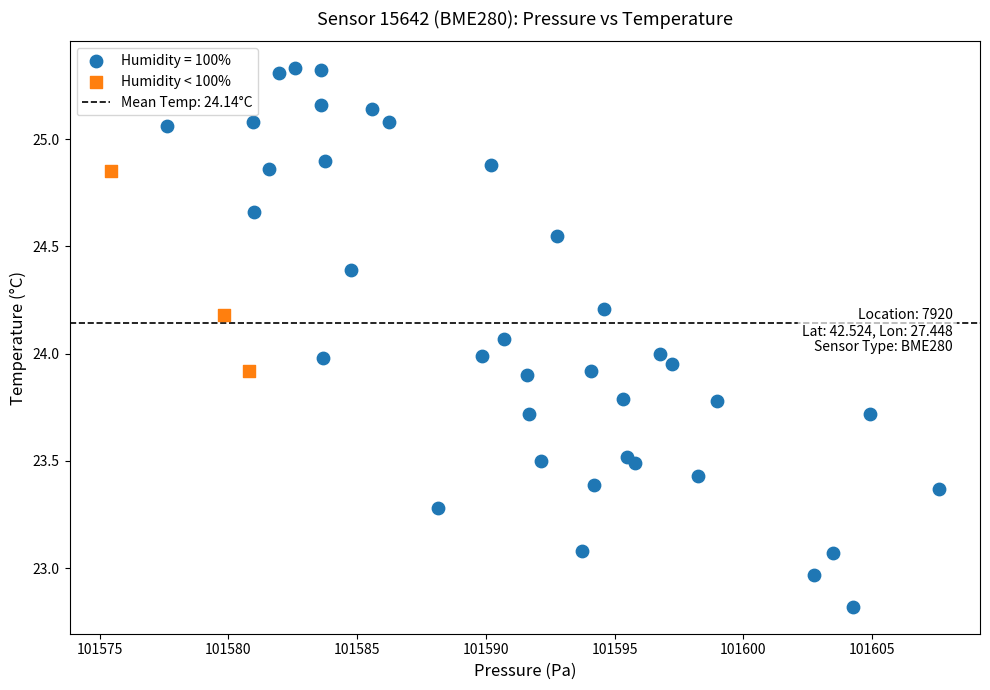

Which series contains the lowest Y value?

Humidity = 100%